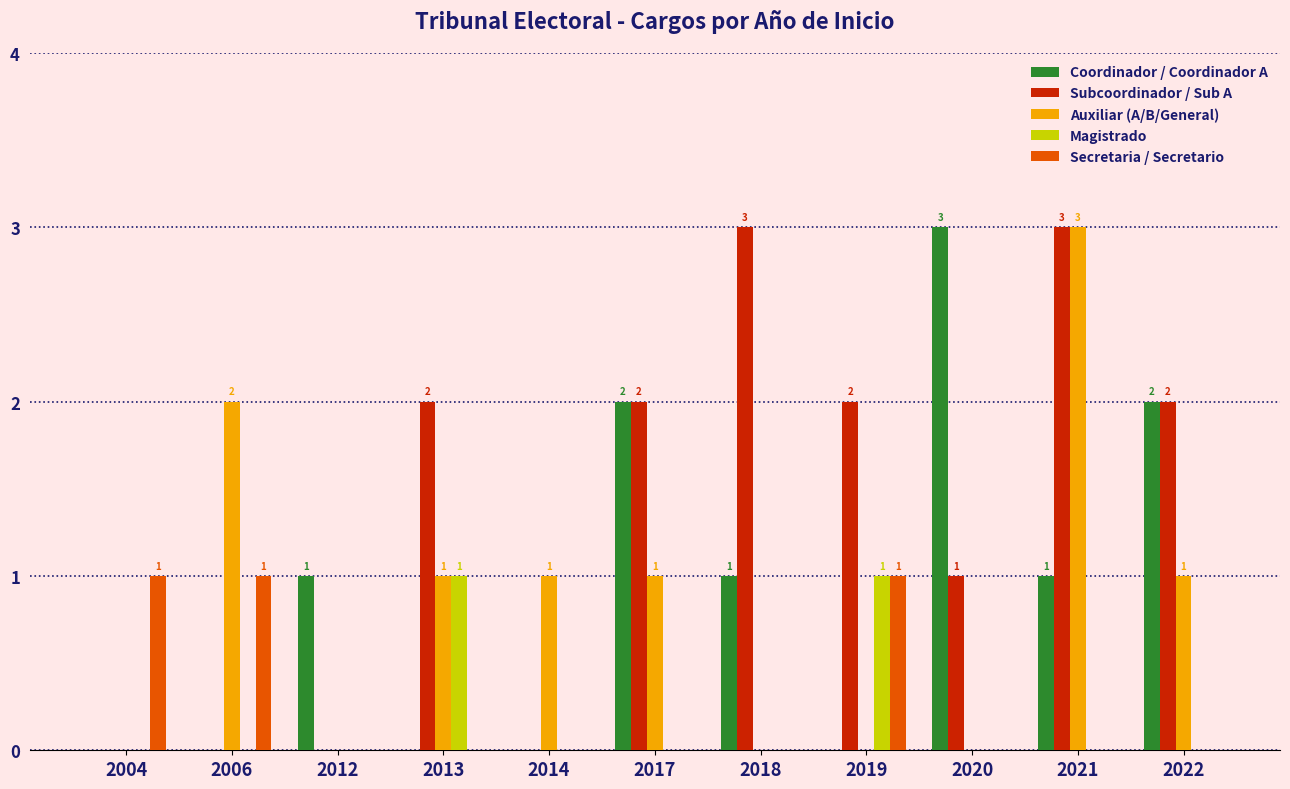

What is the maximum value shown in the chart?

3